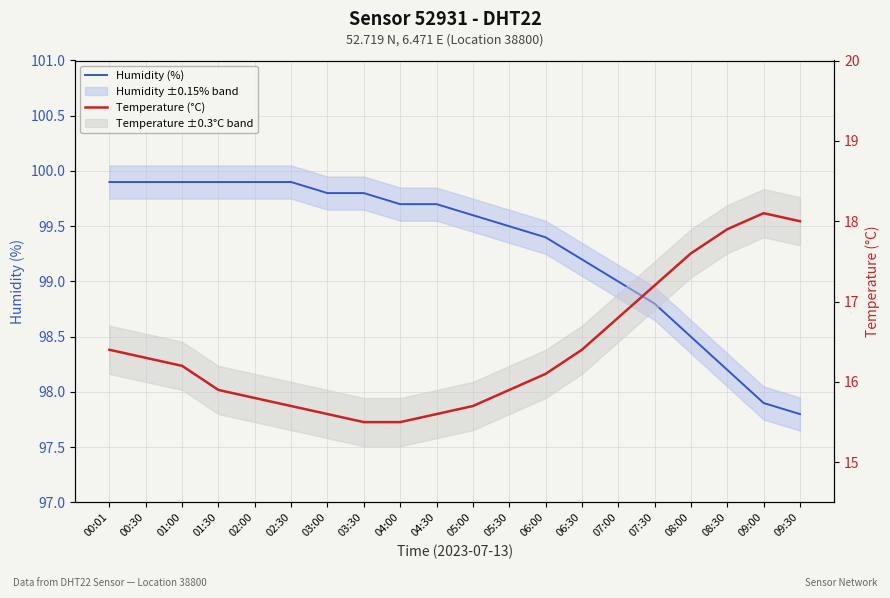

Rank the series at 00:30 from highest to lowest value.

Humidity (%), Temperature (°C)